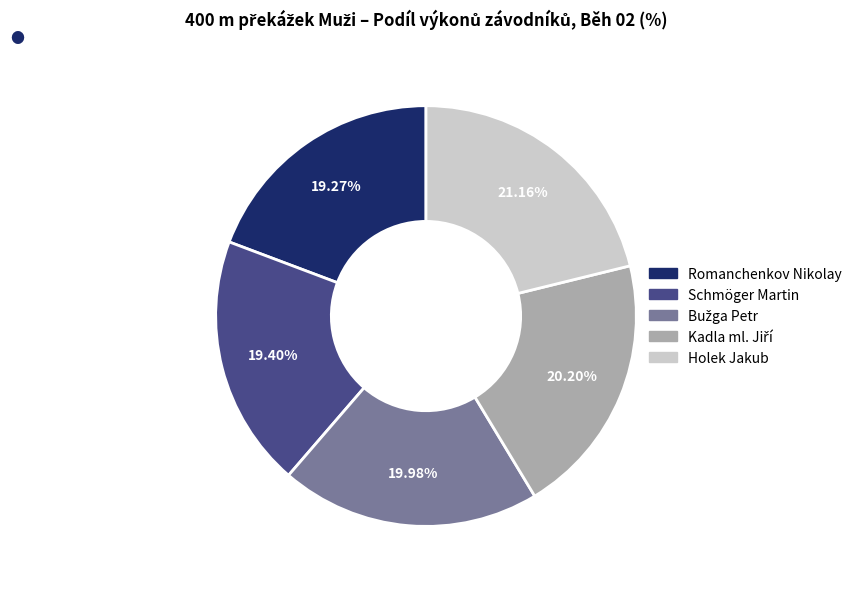

True or false: Holek Jakub accounts for 21% of the total.

True